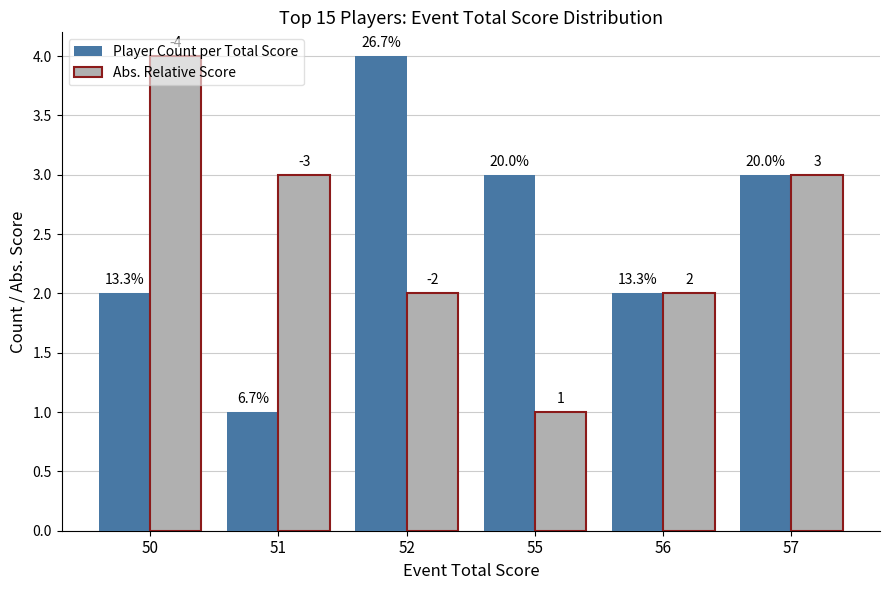

What is the approximate value of Abs. Relative Score at 50?

4